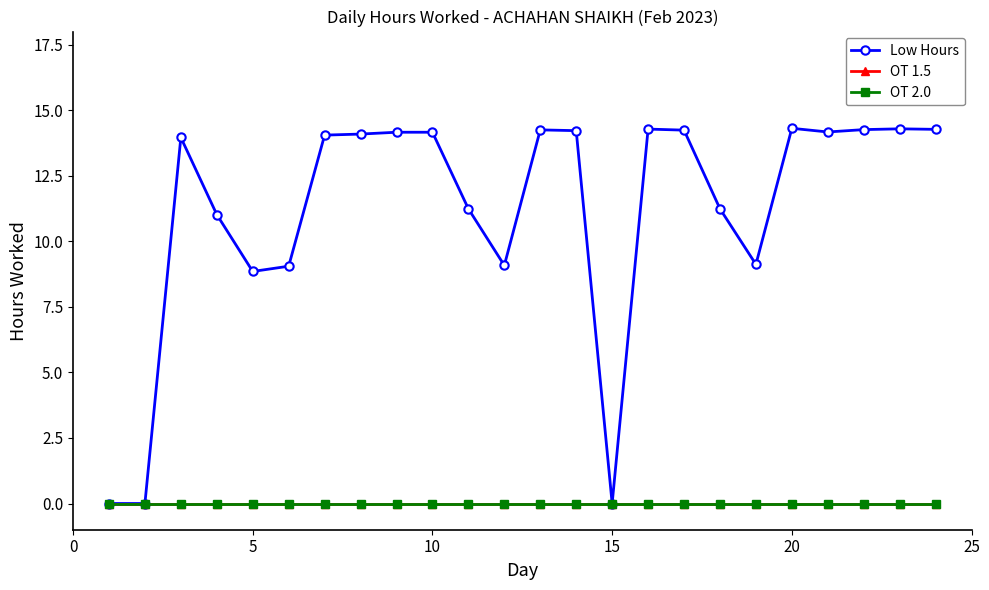

List the series in order of their peak value, highest first.

Low Hours, OT 1.5, OT 2.0